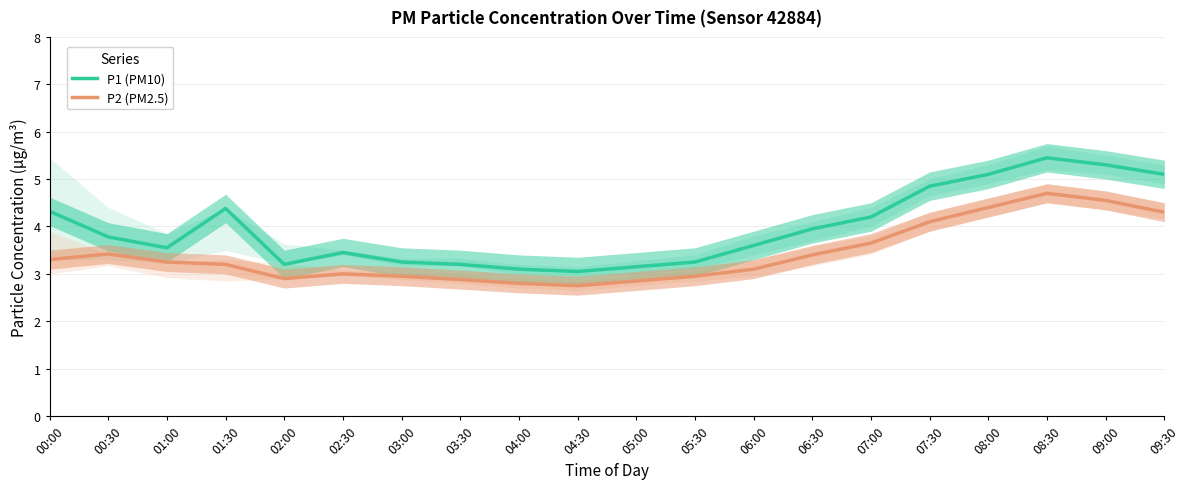

Between 01:30 and 05:30, which series saw the biggest shift?

P1 (PM10)